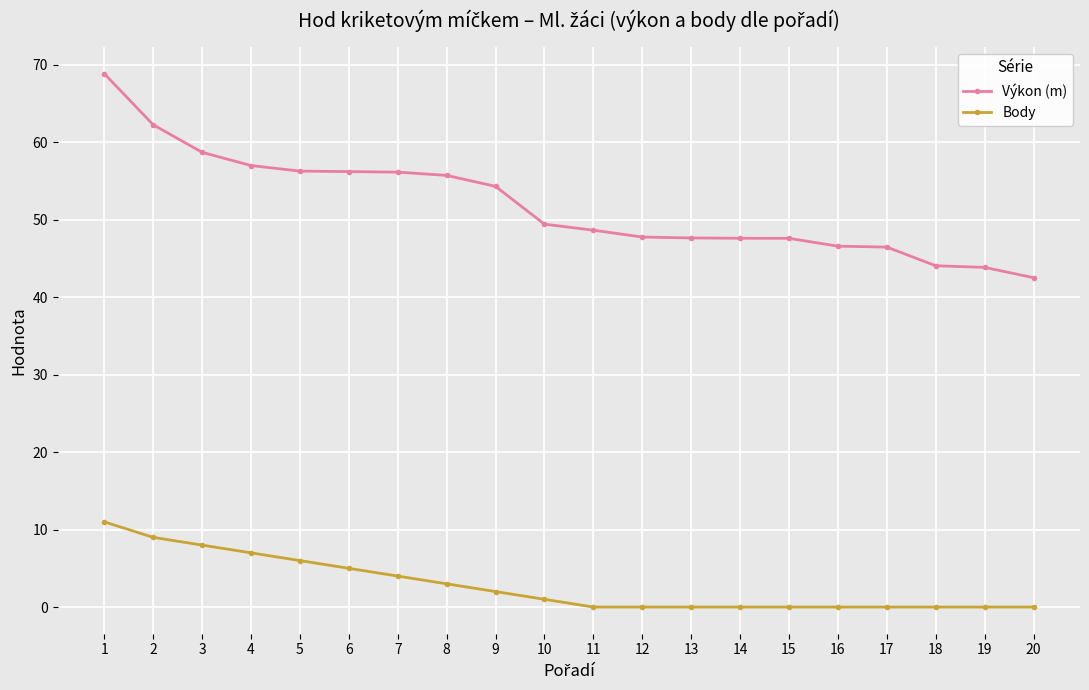

At how many categories does at least one series exceed 27?

20